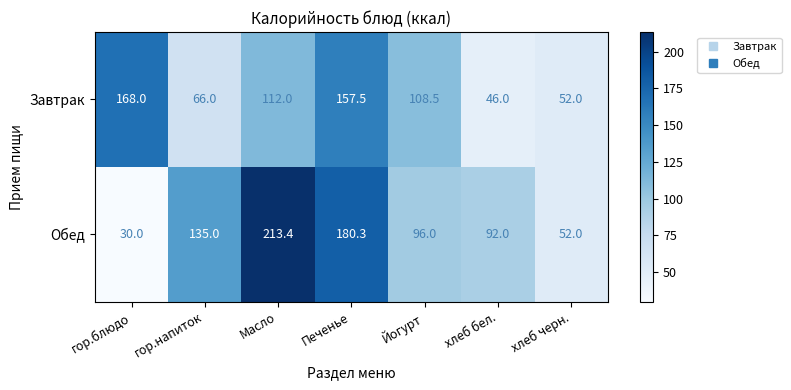

At which category does the chart reach its peak across all series?

Масло